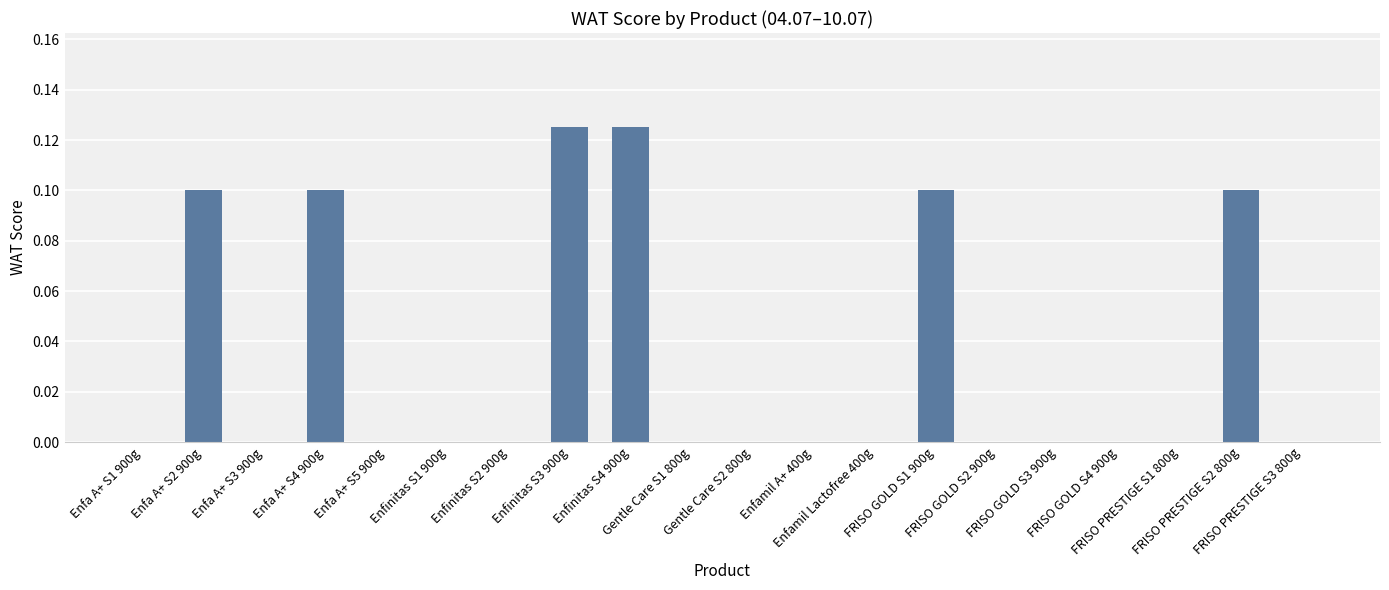

What is the sum of all values?

0.7